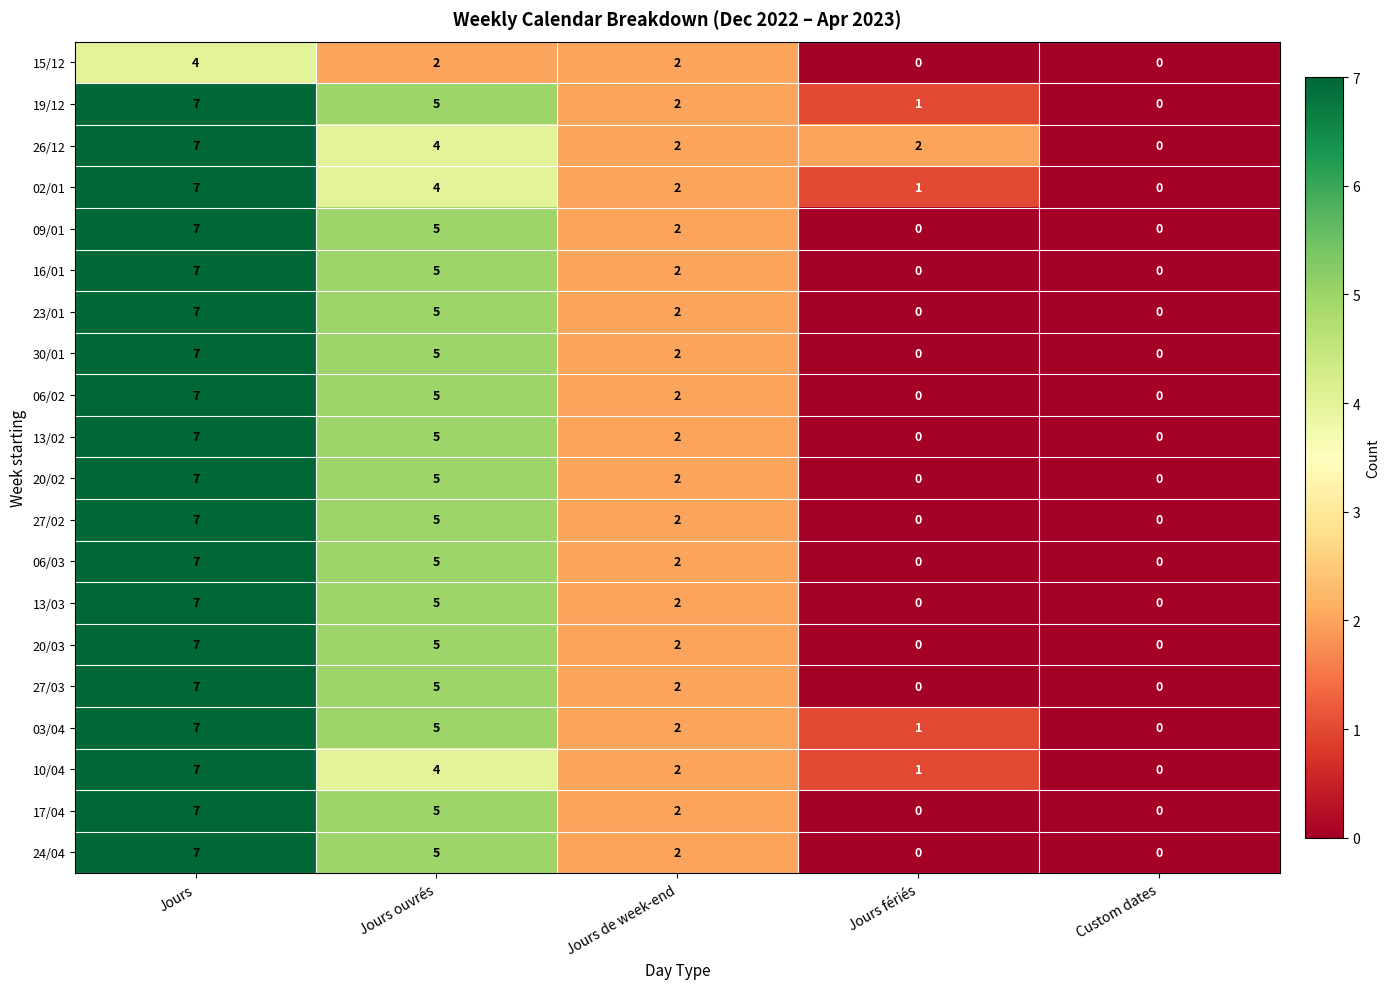

What is the sum of all 06/02 values?

14